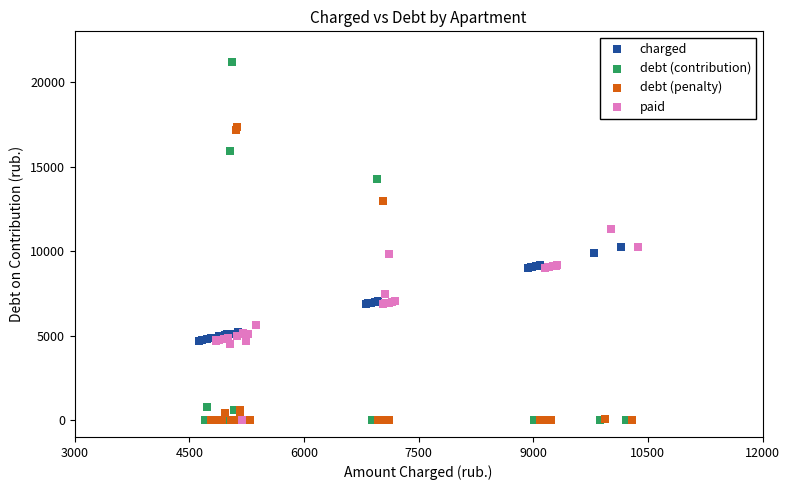

What are all the series names shown in the legend?

charged, debt (contribution), debt (penalty), paid